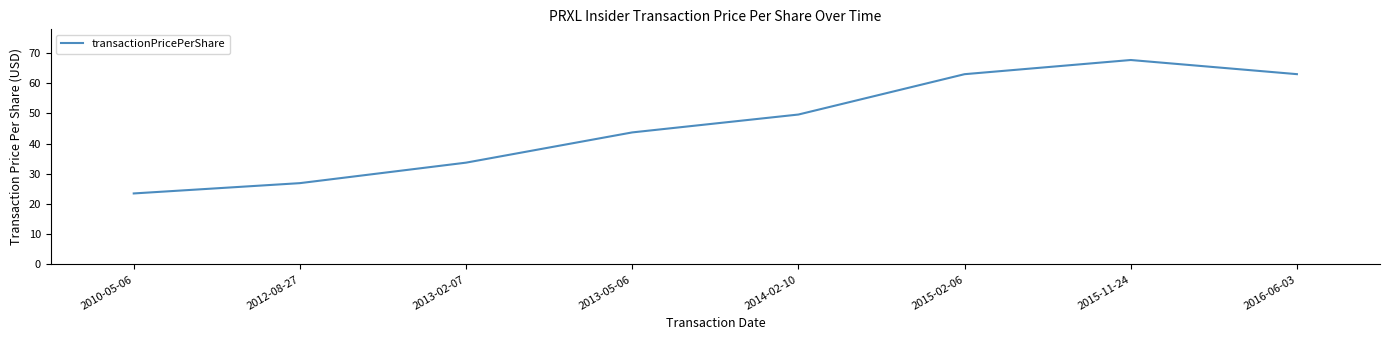

Reading right to left, list all the values displayed in this chart.

63.0	67.7	63.0	49.6	43.7	33.7	26.9	23.5